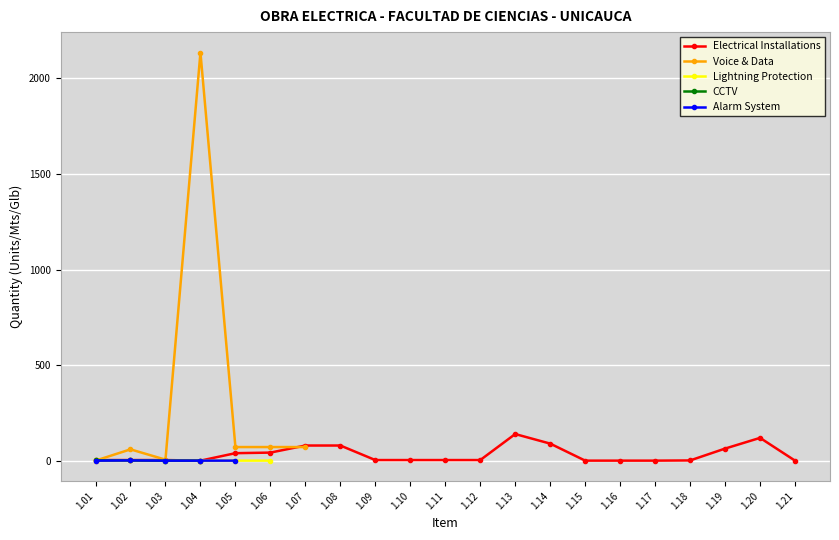

At how many categories does at least one series exceed 369?

1